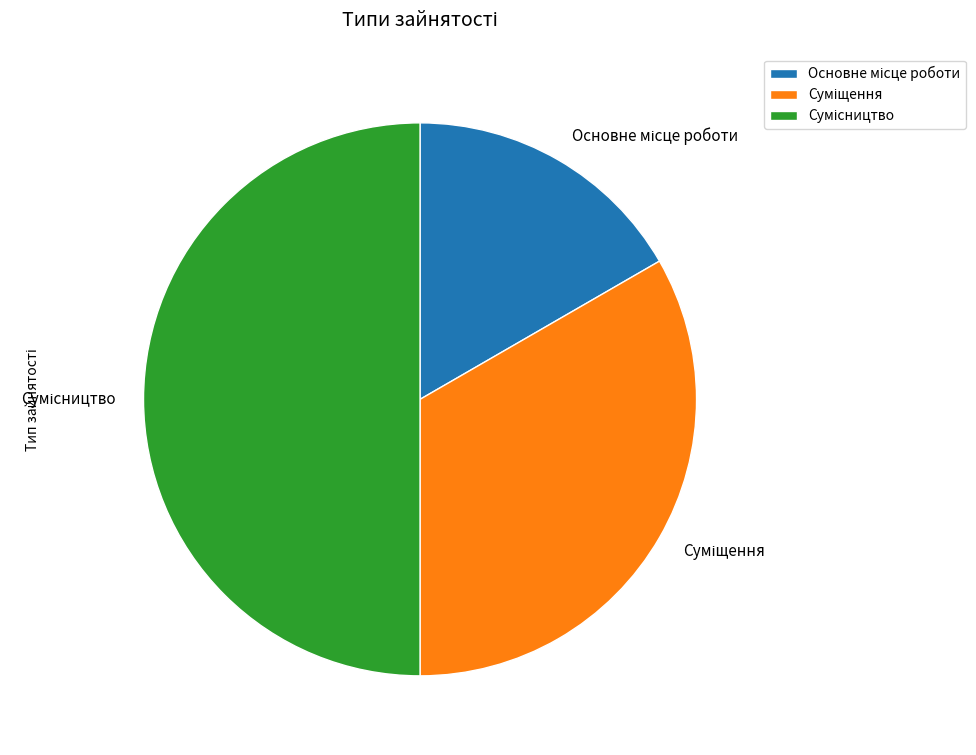

Which slice is the largest?

Сумісництво